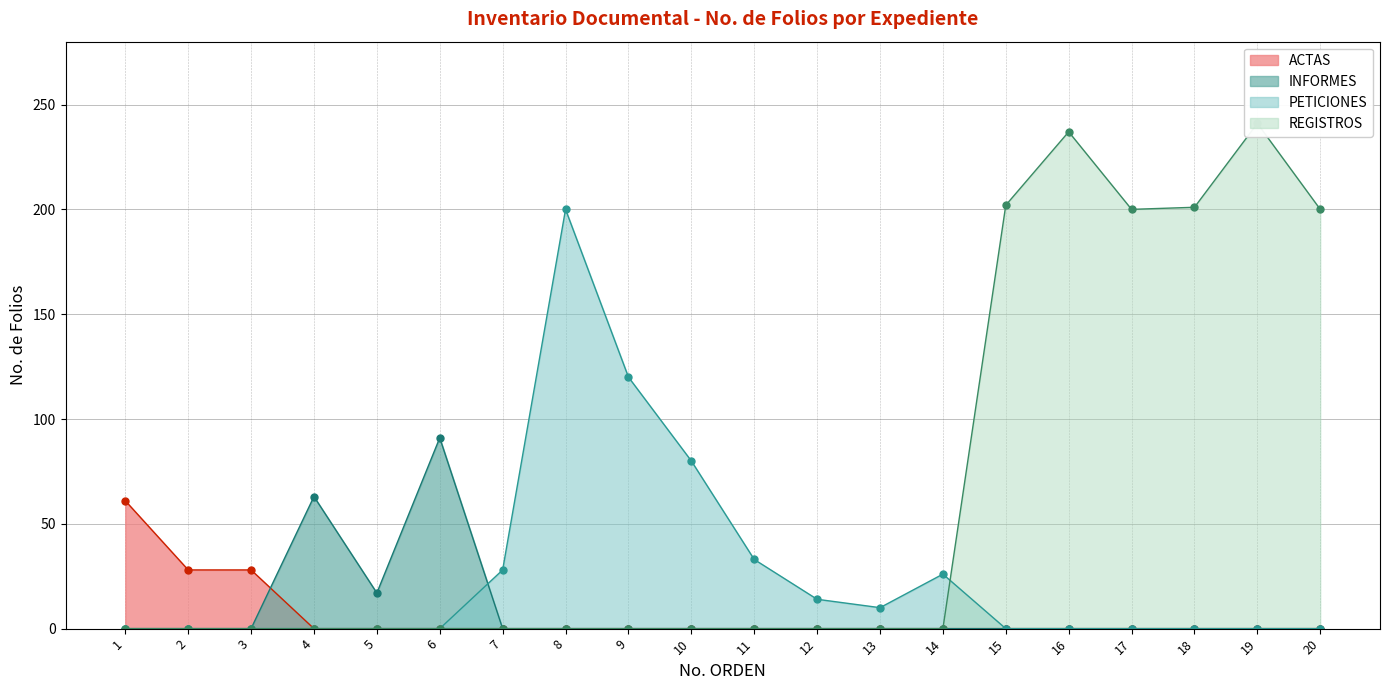

Which has a higher value, 20 or 5?

20